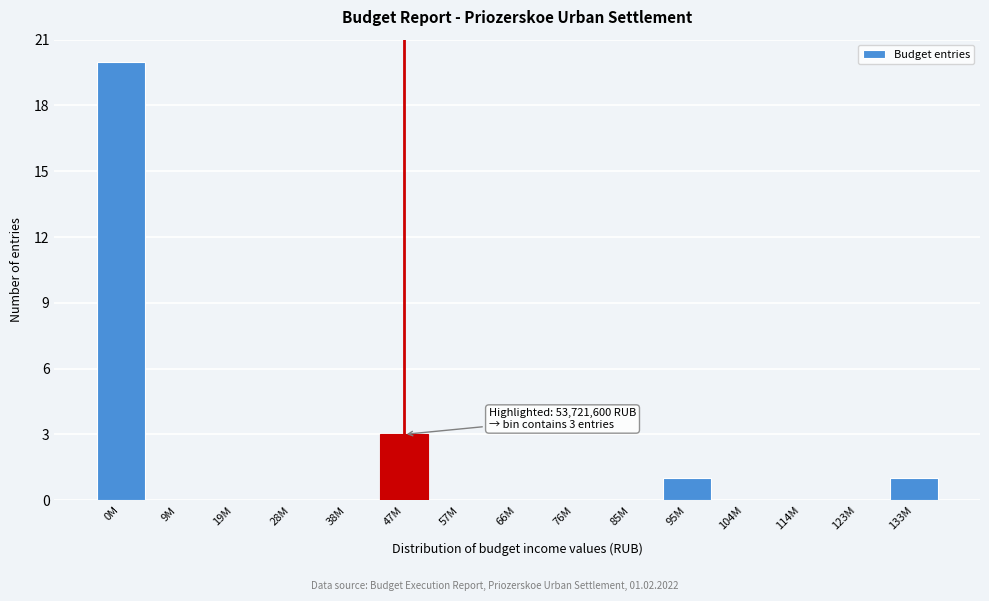

Reading left to right, list all the values displayed in this chart.

0M=20	9M=0	19M=0	28M=0	38M=0	47M=3	57M=0	66M=0	76M=0	85M=0	95M=1	104M=0	114M=0	123M=0	133M=1